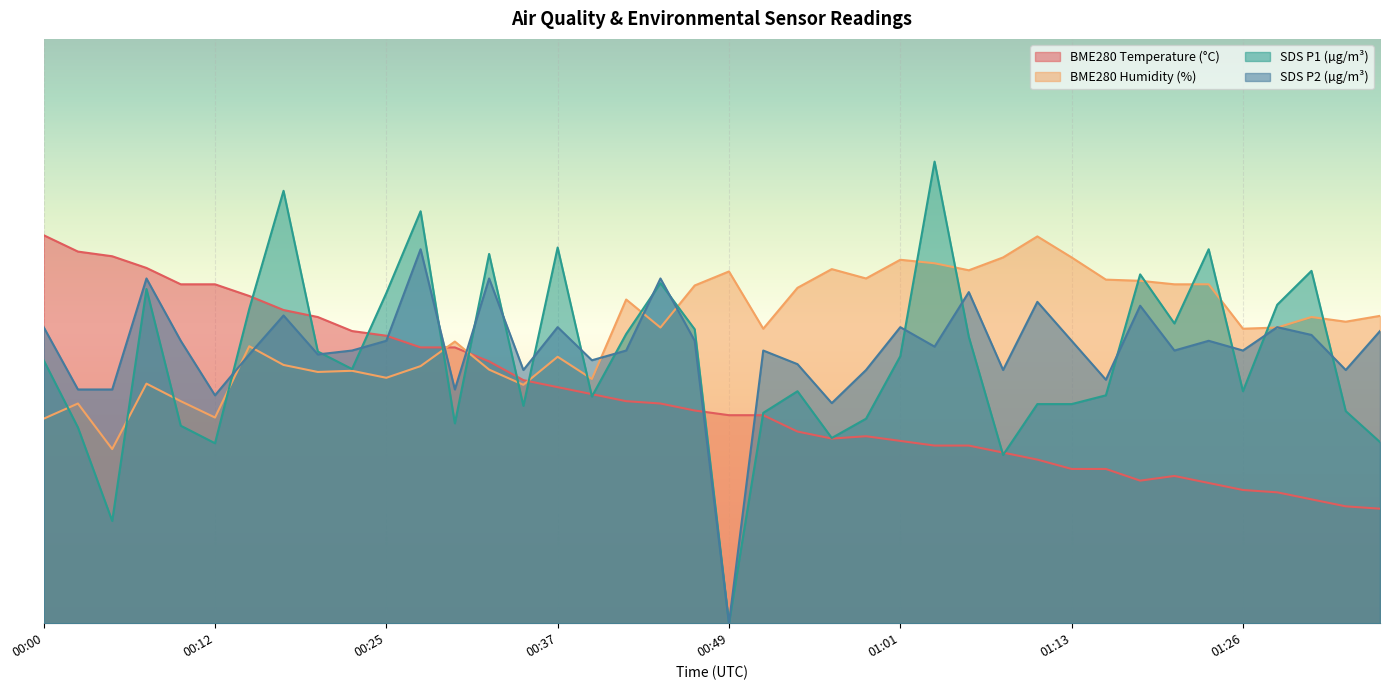

How many data points in BME280_humidity are above 45?

23